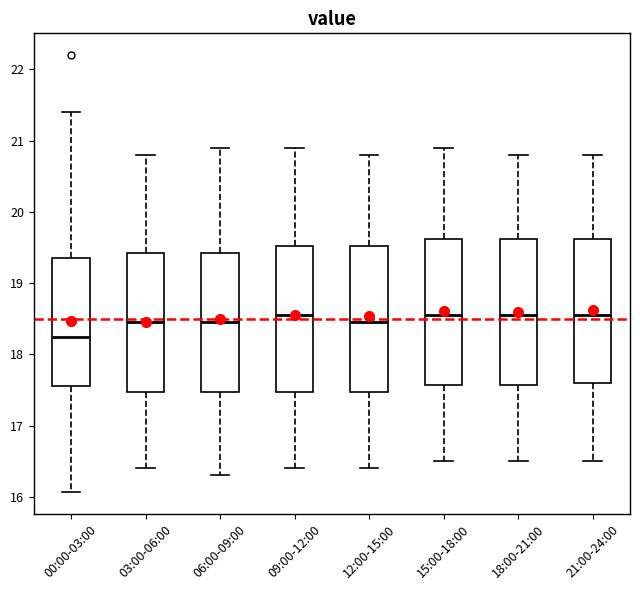

Reading left to right, transcribe this box plot: for each box, give where its median line is, the range the box spans, and where its two whiskers end, as read against the y-axis. The values are not printed on the chart, so give them approximately, as read against the axis.

00:00-03:00: median 18.3, box 17.6 to 19.4, whiskers 16.1 to 21.4
03:00-06:00: median 18.5, box 17.5 to 19.4, whiskers 16.4 to 20.8
06:00-09:00: median 18.5, box 17.5 to 19.4, whiskers 16.3 to 20.9
09:00-12:00: median 18.6, box 17.5 to 19.5, whiskers 16.4 to 20.9
12:00-15:00: median 18.5, box 17.5 to 19.5, whiskers 16.4 to 20.8
15:00-18:00: median 18.6, box 17.6 to 19.6, whiskers 16.5 to 20.9
18:00-21:00: median 18.6, box 17.6 to 19.6, whiskers 16.5 to 20.8
21:00-24:00: median 18.6, box 17.6 to 19.6, whiskers 16.5 to 20.8